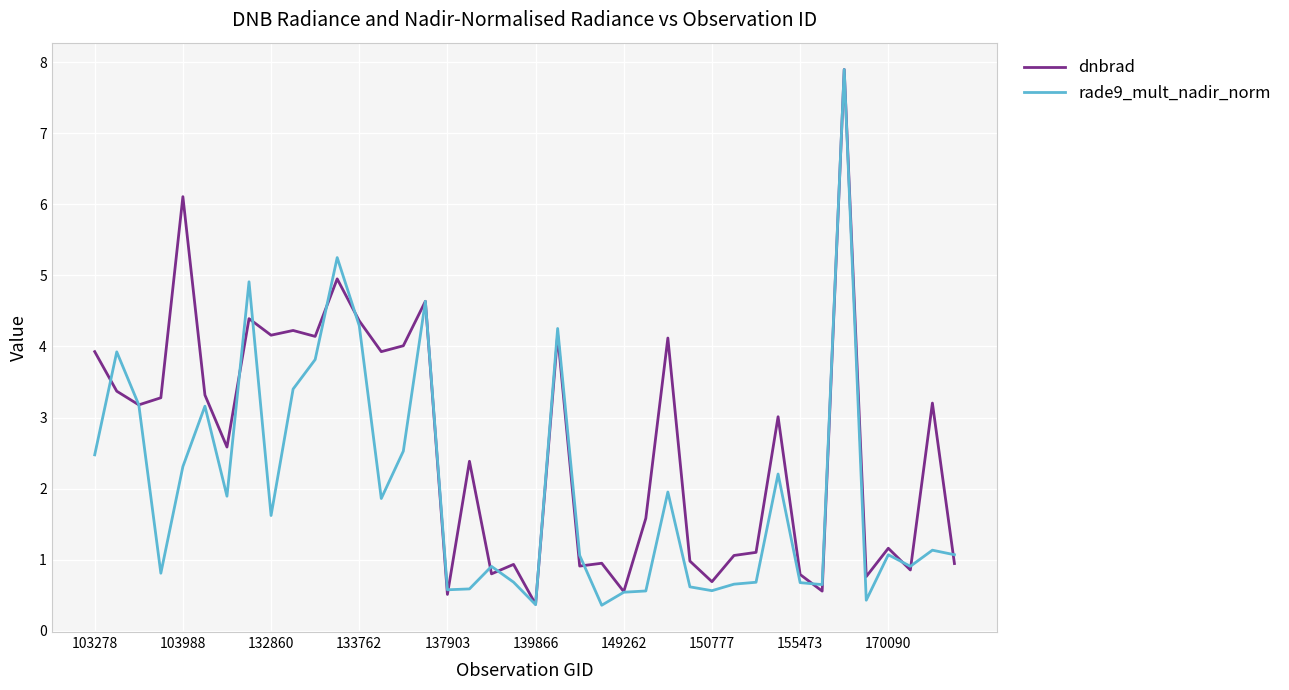

What is the sum of all dnbrad values?

104.9